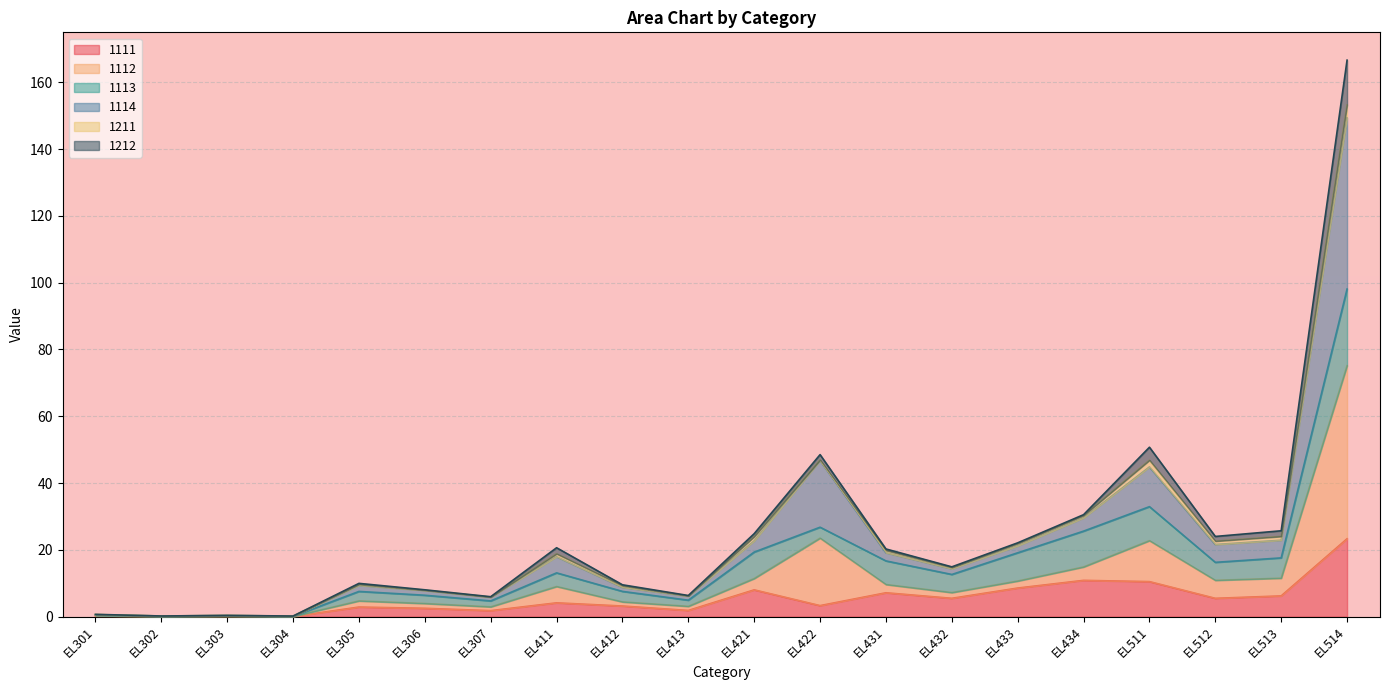

True or false: 1114 has a value of 1.7 at EL305.

False